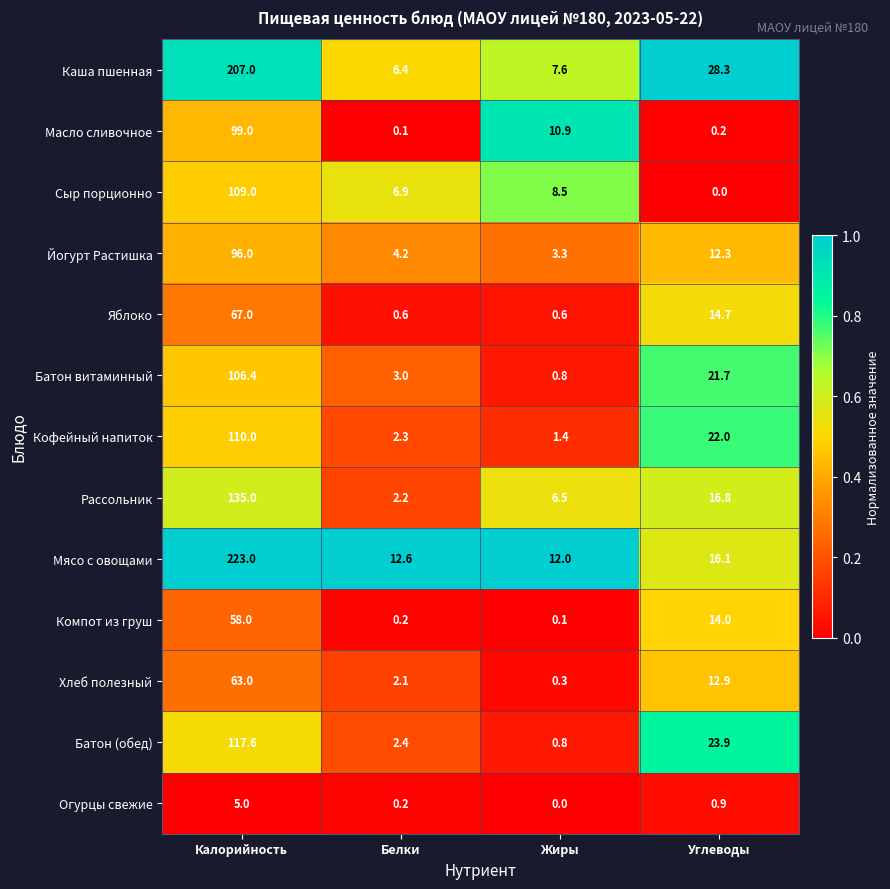

Which series has the widest spread of values?

Мясо с овощами